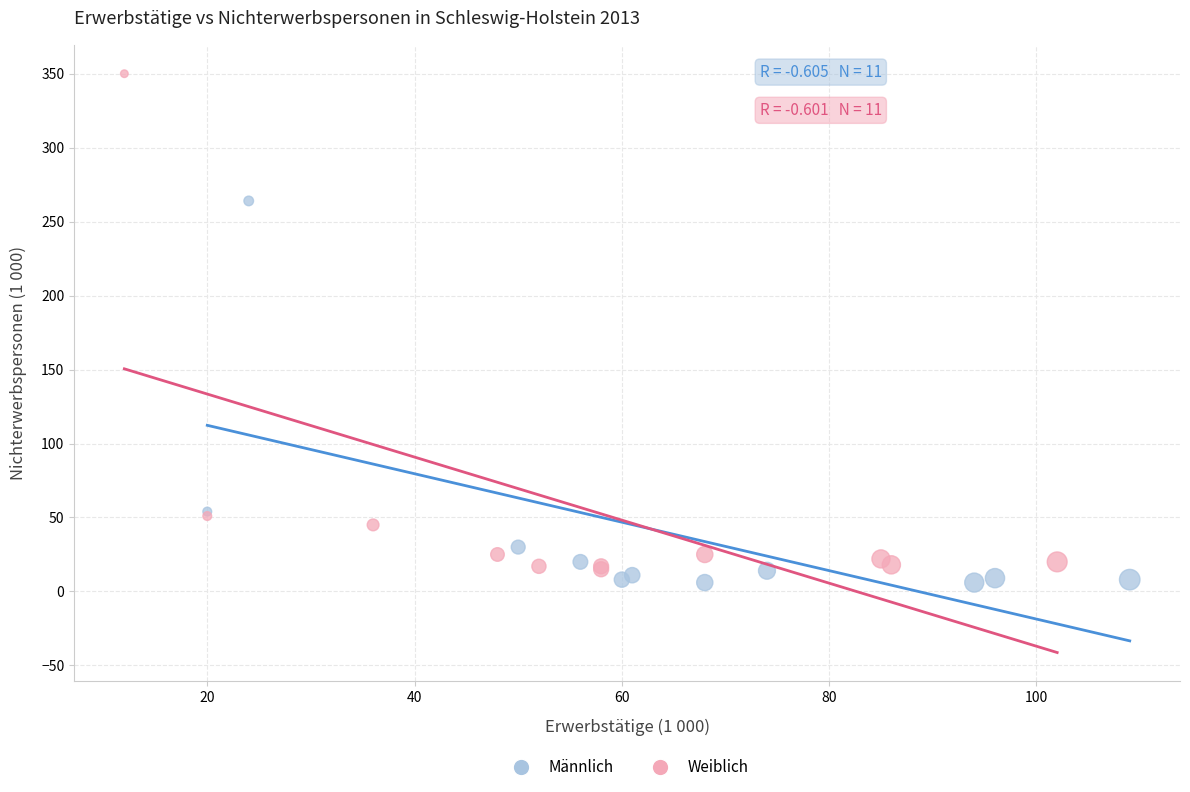

Which series reaches the maximum Y coordinate?

Weiblich